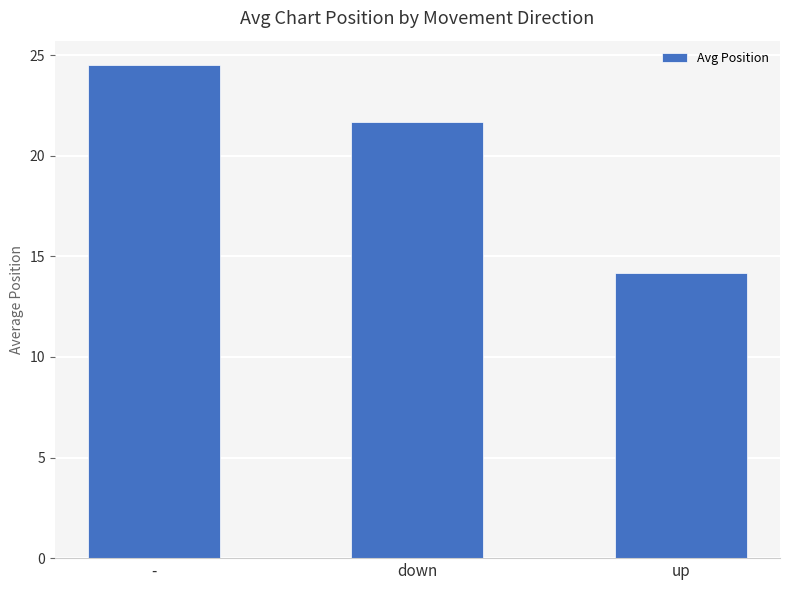

How many bars are there in total?

3